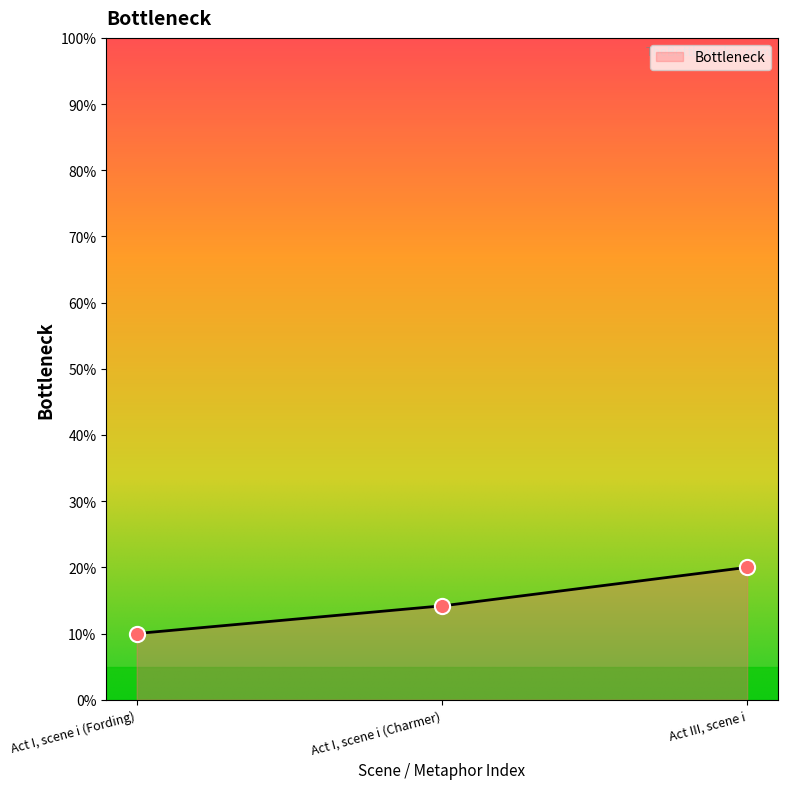

Approximately how many times larger is the value at Act III, scene i compared to Act I, scene i (Fording)?

2.0